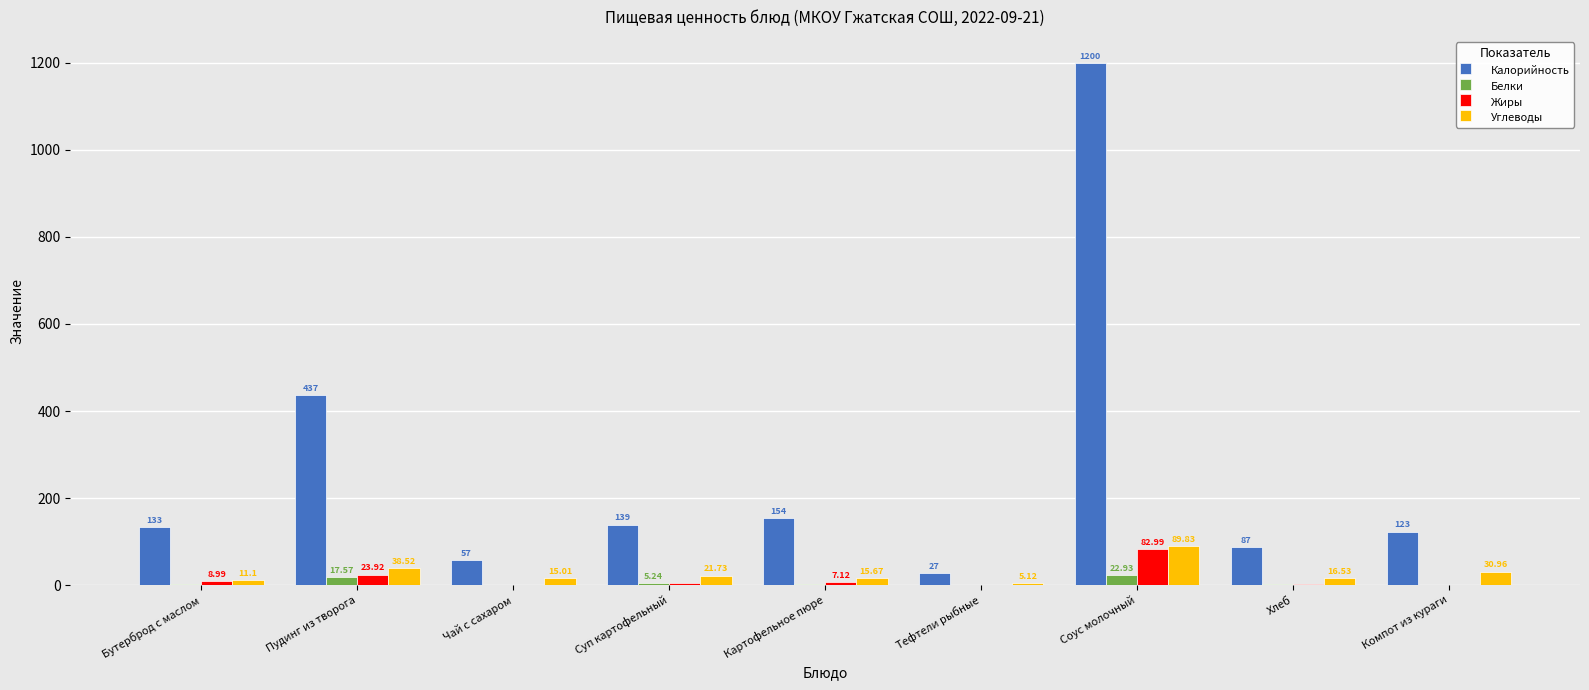

What is the maximum value shown in the chart?

1200.0